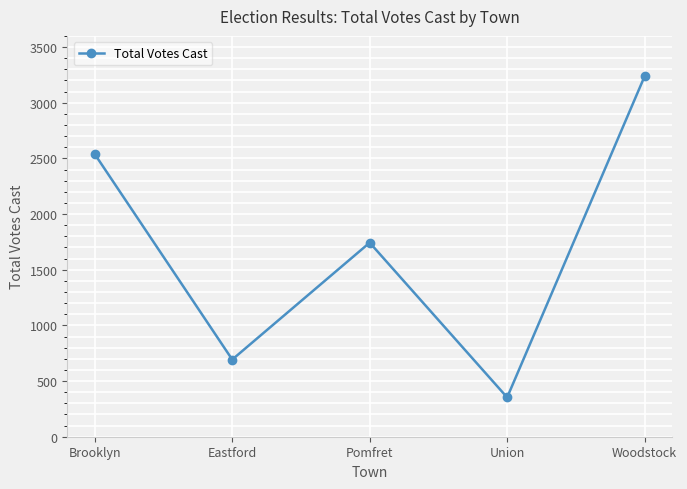

What is the maximum value shown in the chart?

3237